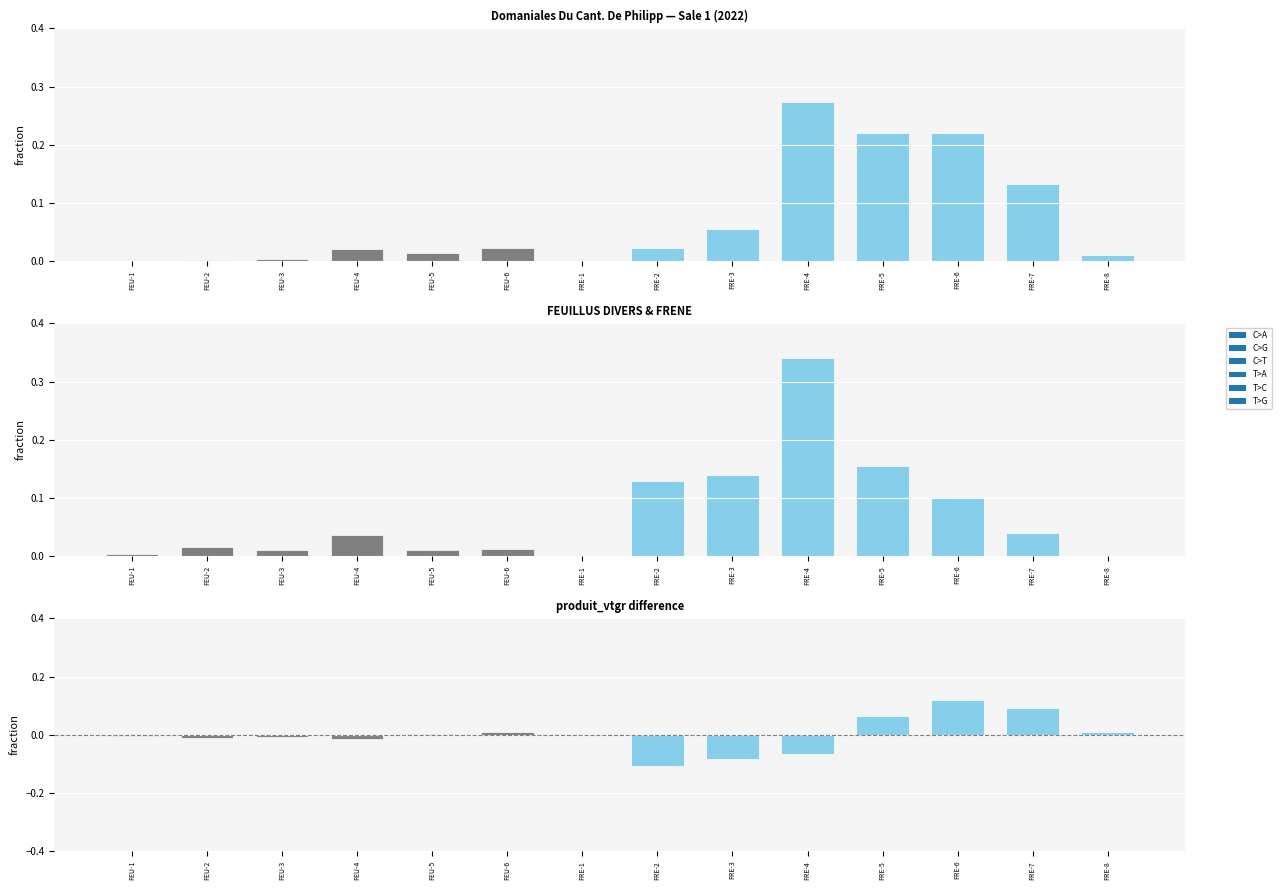

What is the sum of the values at FEU-5 and FRE-5?

0.1